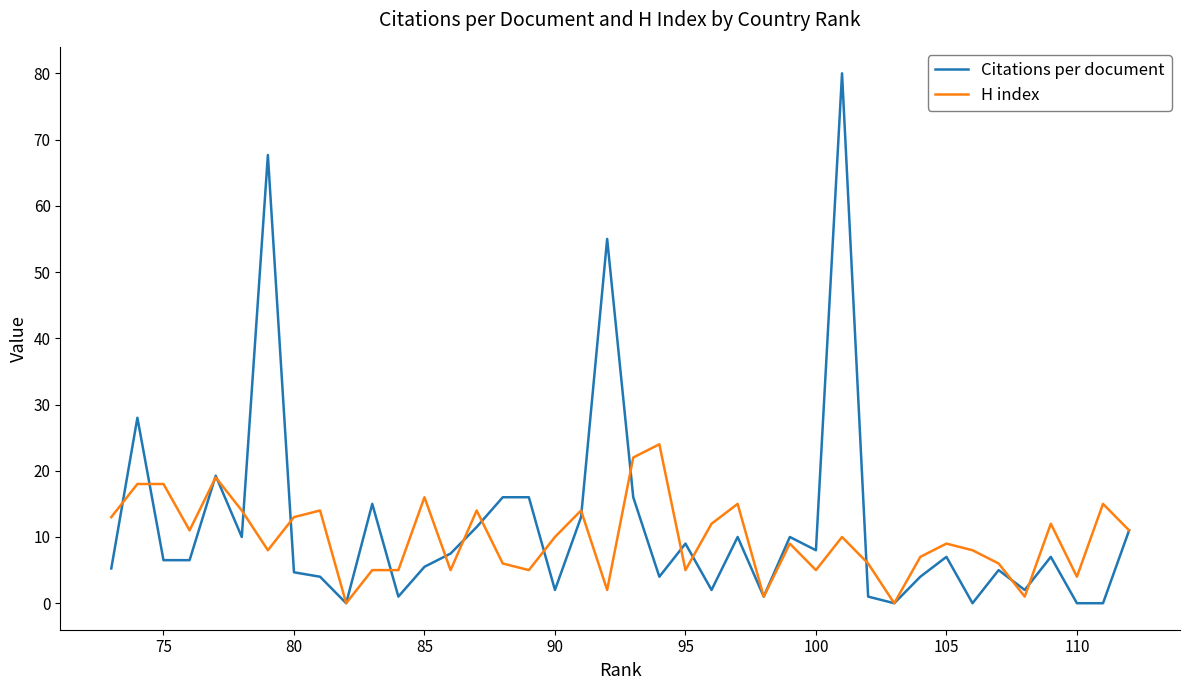

At how many categories does at least one series exceed 63?

2